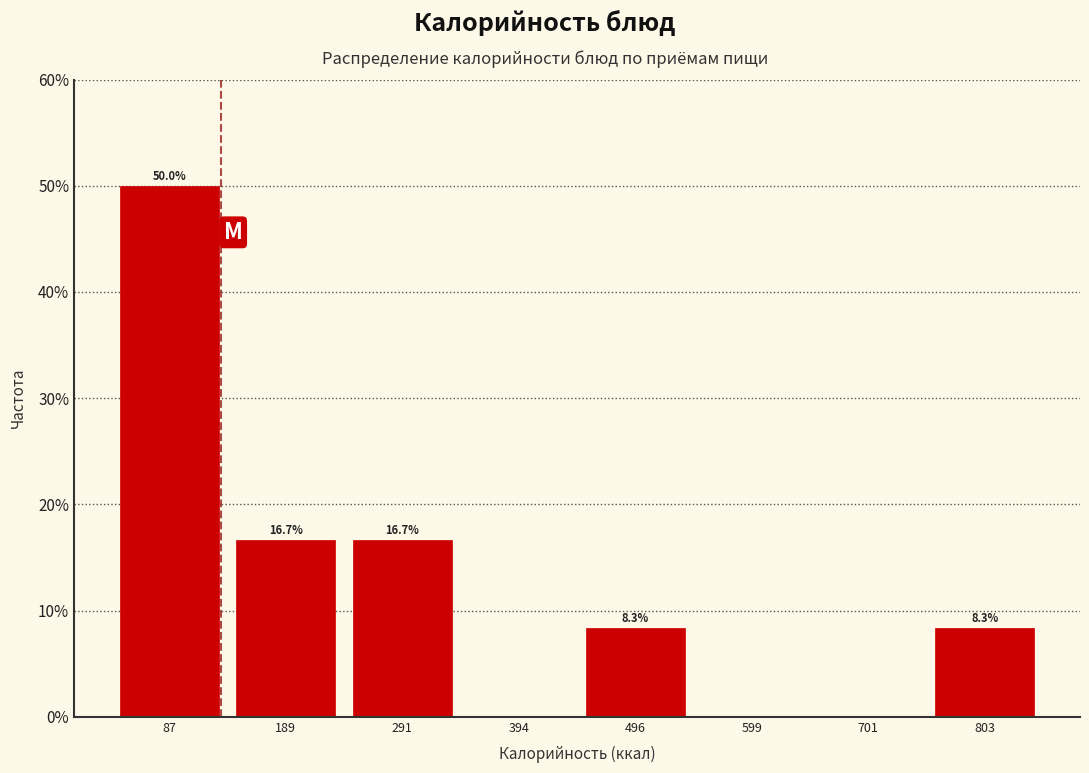

Over which range of the x-axis is the bar tallest?

40 to 140